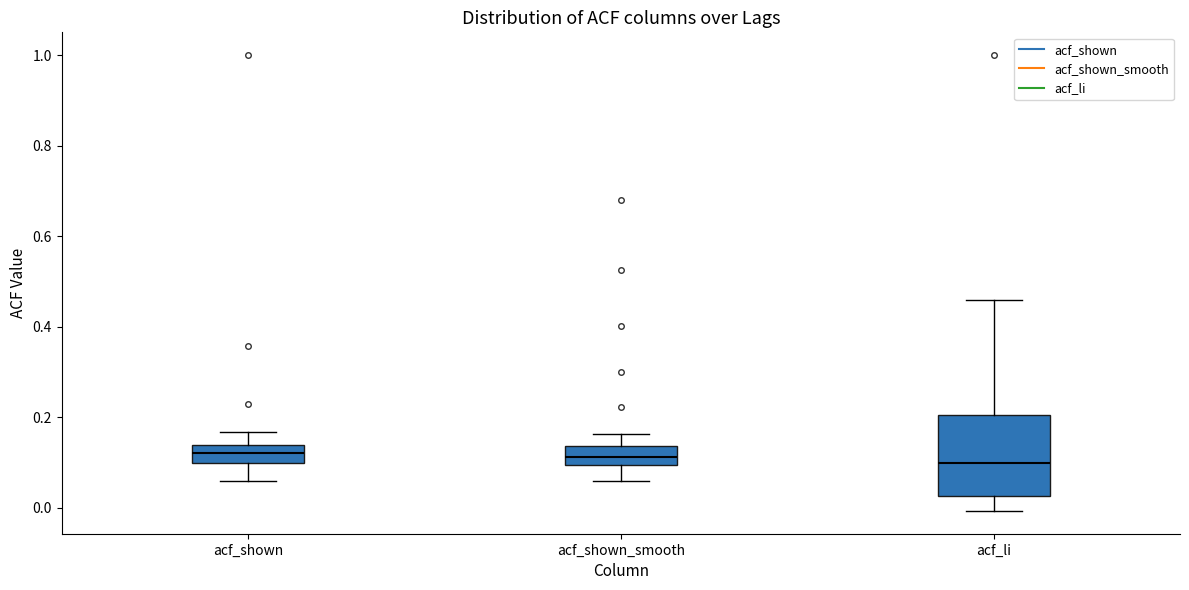

Reading left to right, read every box against the y-axis: the position of its median line, the range the box covers, and the ends of its whiskers. The values are not printed on the chart, so give them approximately, as read against the axis.

acf_shown: median 0.12, box 0.10 to 0.14, whiskers 0.06 to 0.16
acf_shown_smooth: median 0.12, box 0.10 to 0.14, whiskers 0.06 to 0.16
acf_li: median 0.10, box 0.02 to 0.20, whiskers 0.00 to 0.46